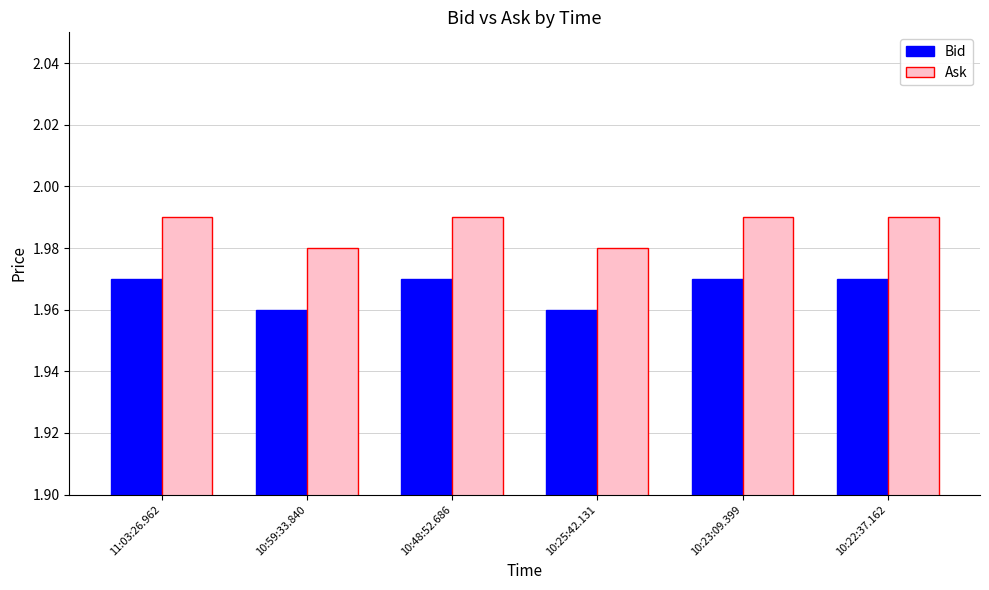

Count the Ask values in the range 1 to 2.

6